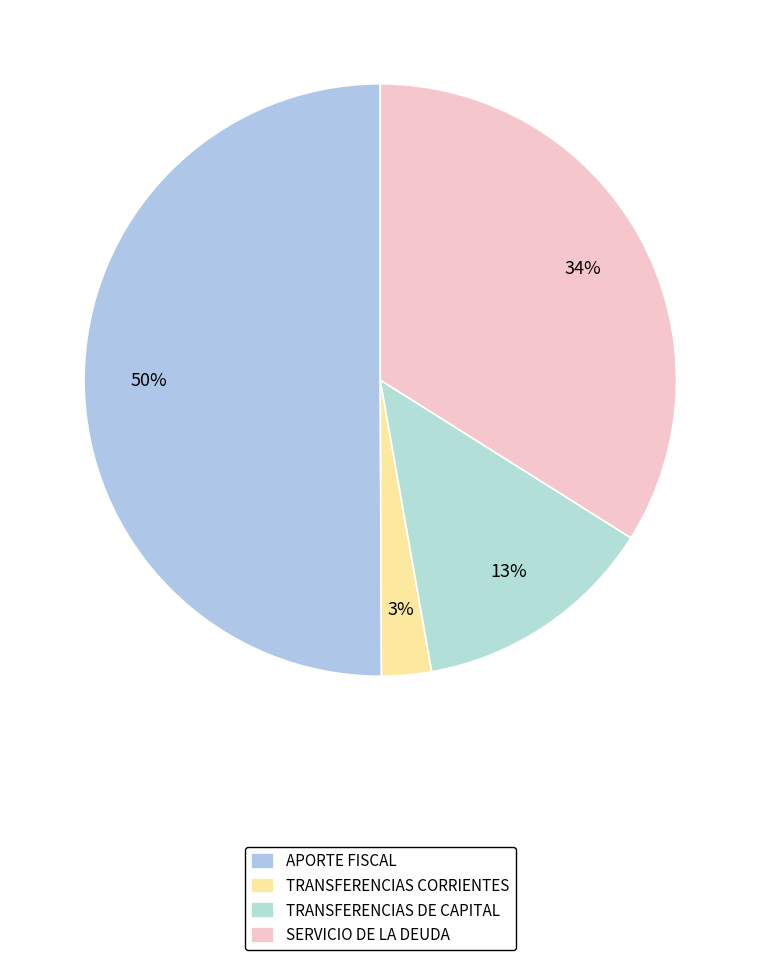

Count the number of slices in the pie.

4